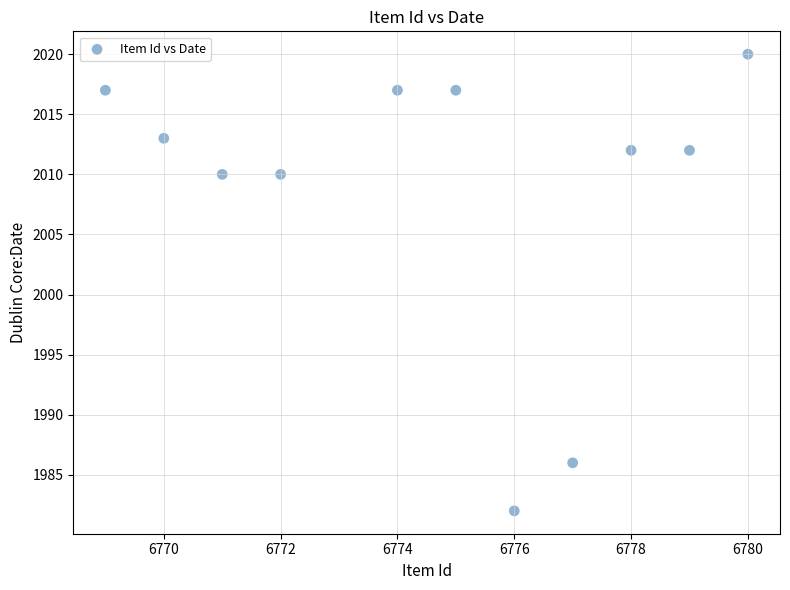

What is the average Y value?

2009